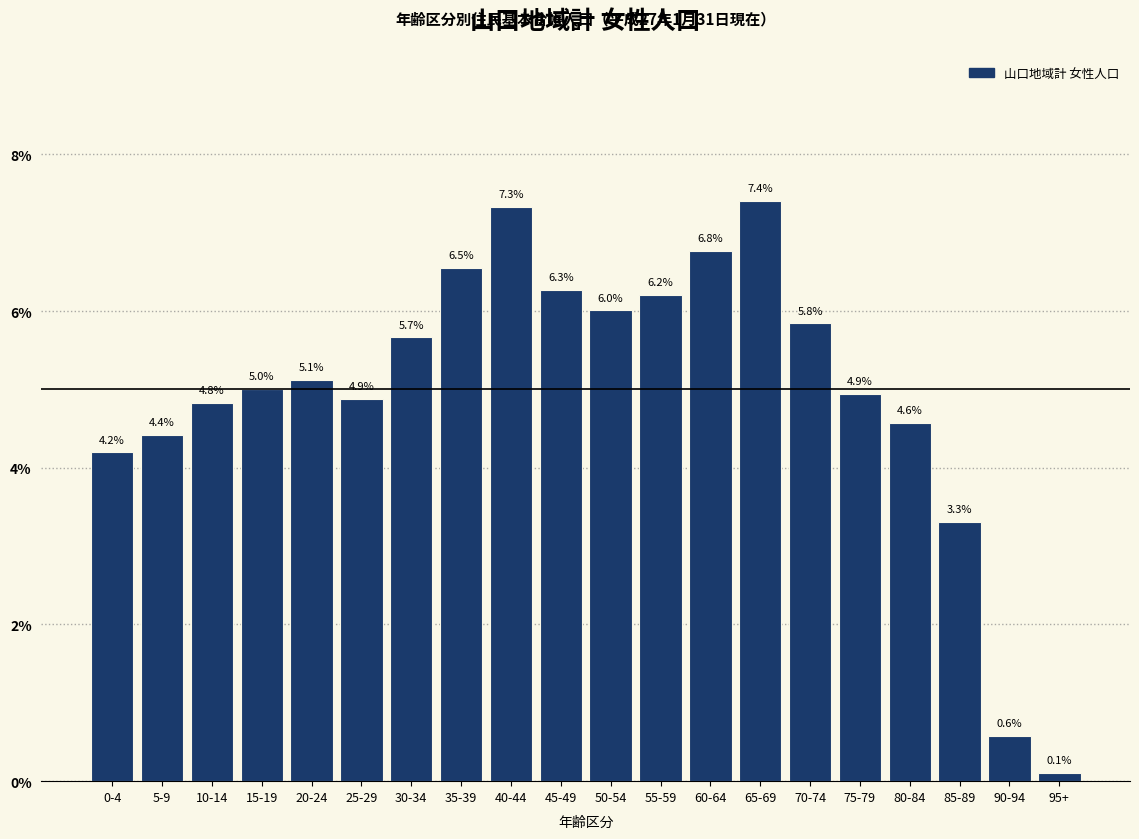

Reading left to right, list all the values displayed in this chart.

4.2	4.4	4.8	5.0	5.1	4.9	5.7	6.5	7.3	6.3	6.0	6.2	6.8	7.4	5.8	4.9	4.6	3.3	0.6	0.1